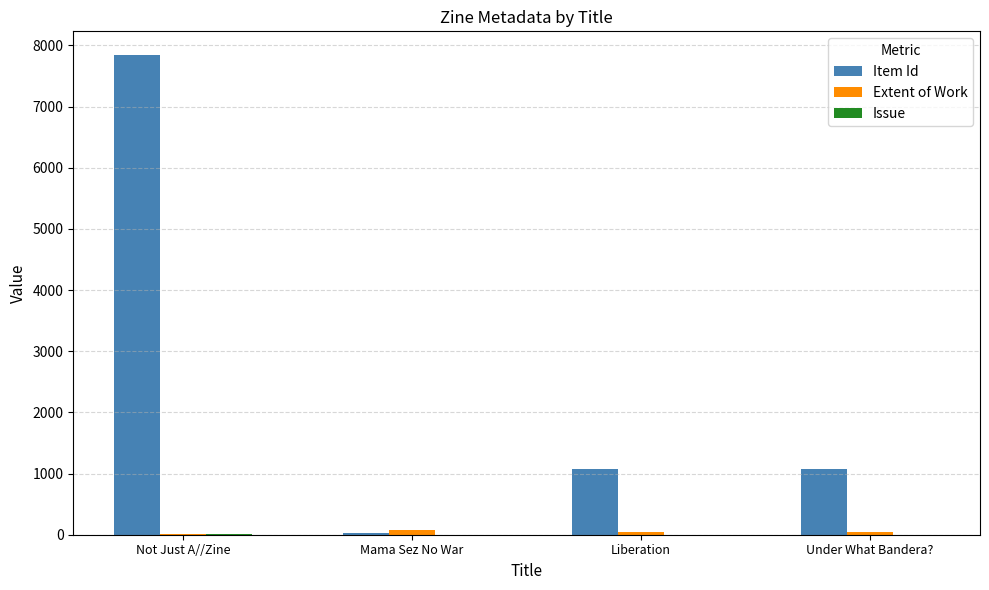

What is the maximum value shown in the chart?

7839